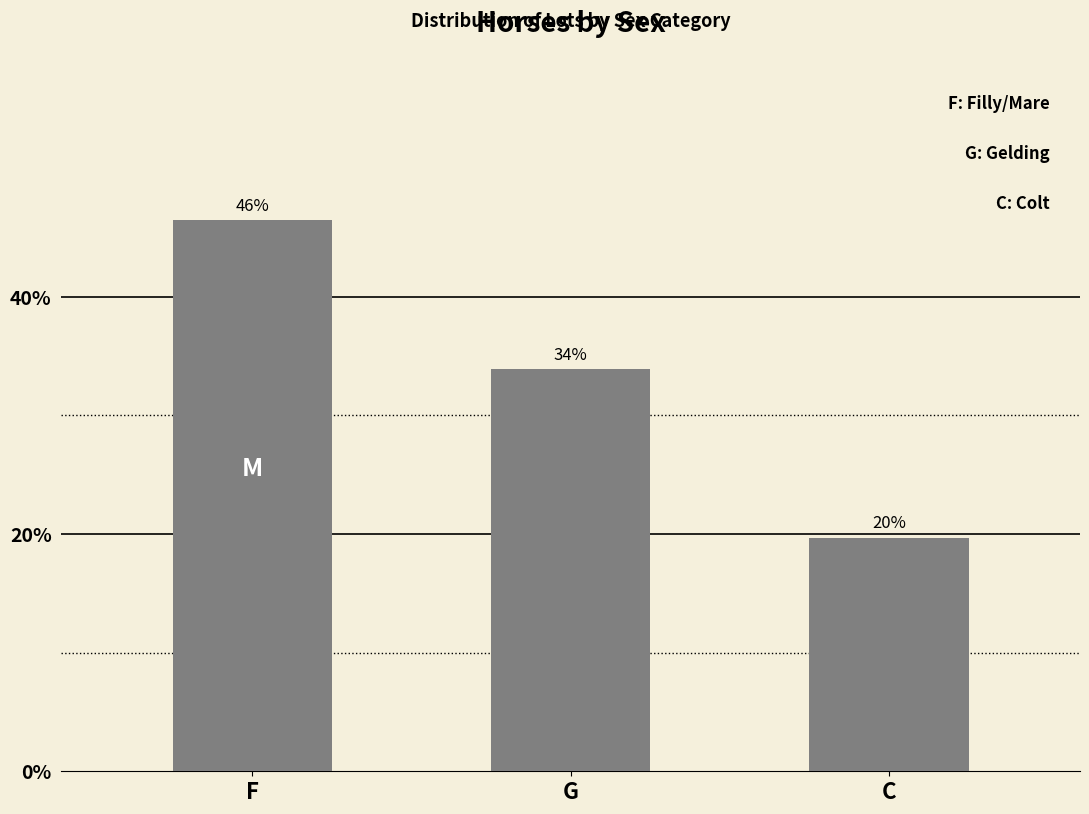

What is the greatest value displayed?

46.4